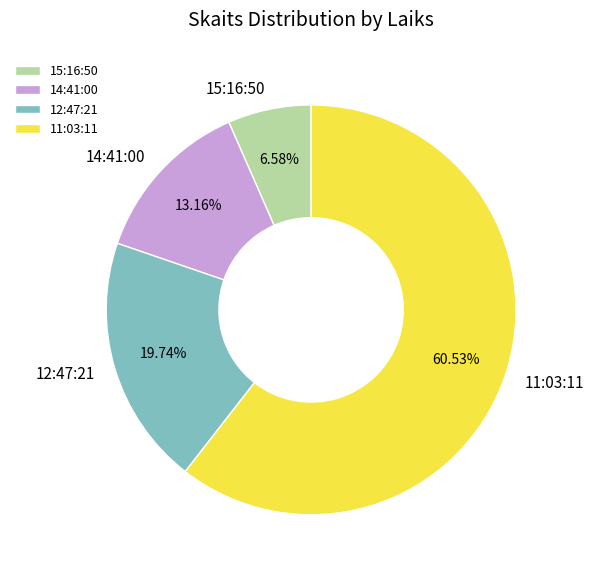

Which slice is the smallest?

15:16:50